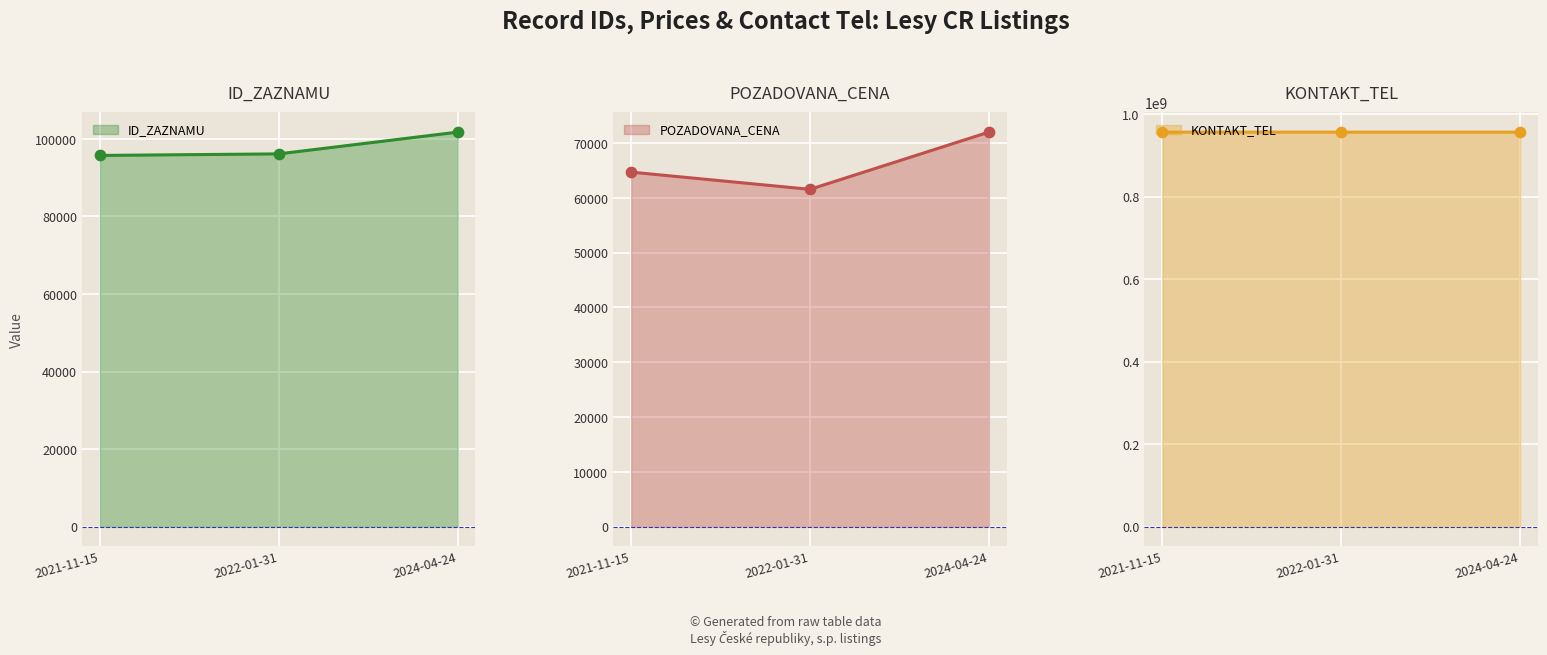

Which series has the largest Y range (max minus min)?

KONTAKT_TEL